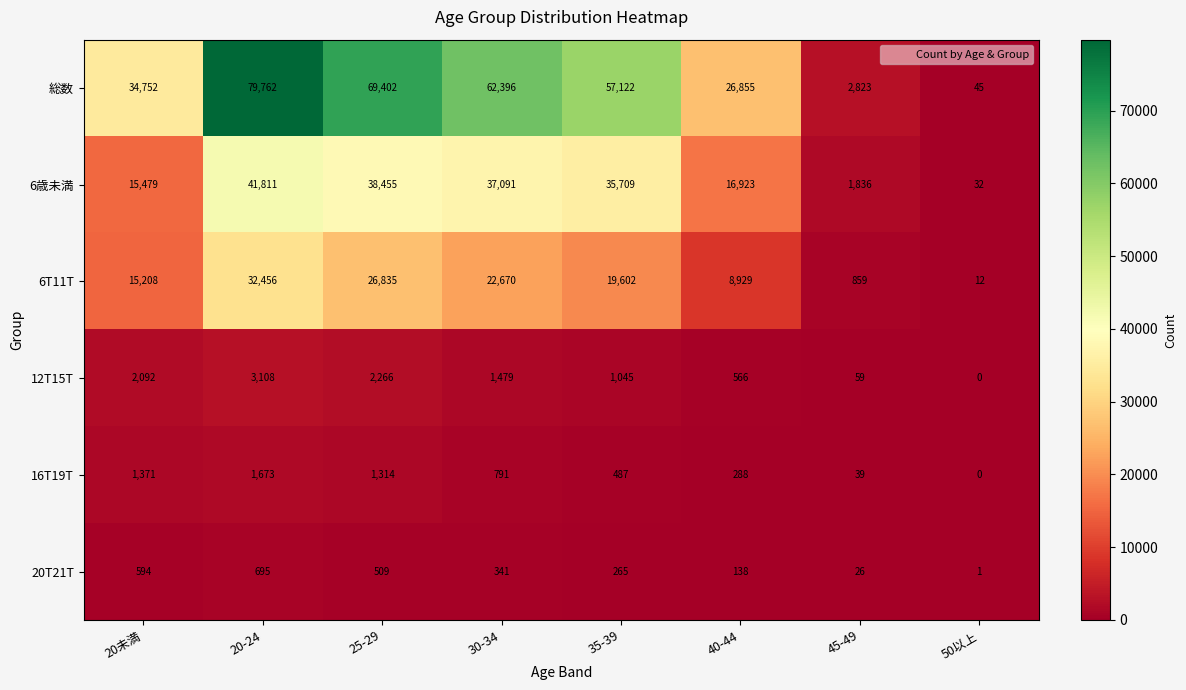

At which category is the sum across all series the highest?

20-24